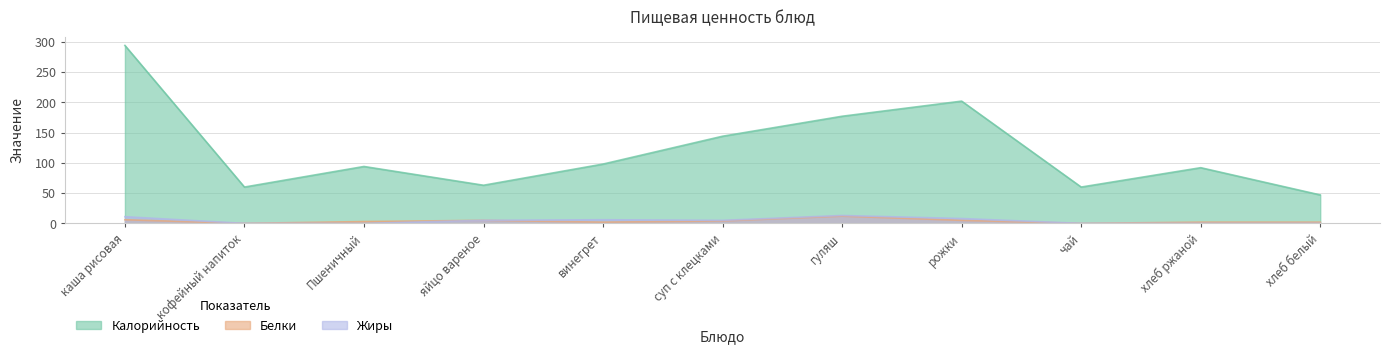

What are all the series names shown in the legend?

Калорийность, Белки, Жиры